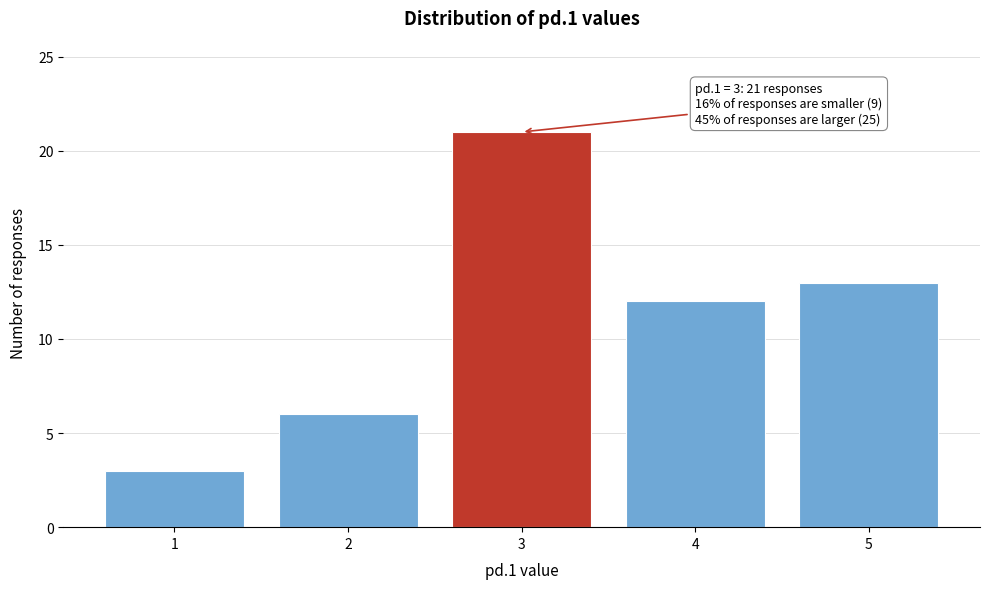

Reading left to right, what are all the values shown in this chart?

1=3	2=6	3=21	4=12	5=13